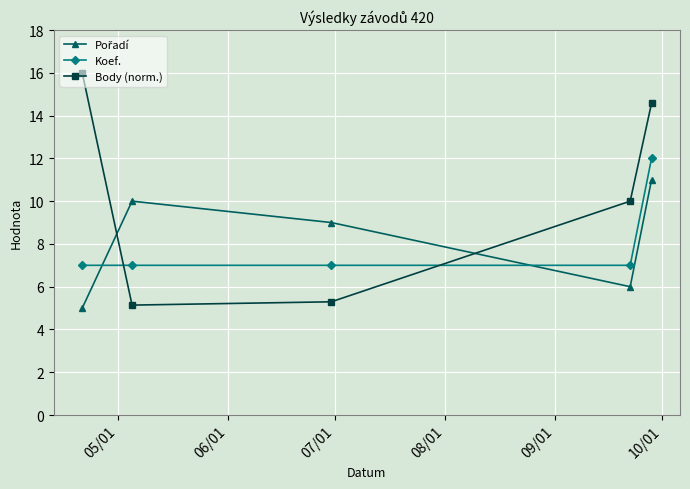

True or false: Koef. and Body (norm.) intersect in this chart.

True